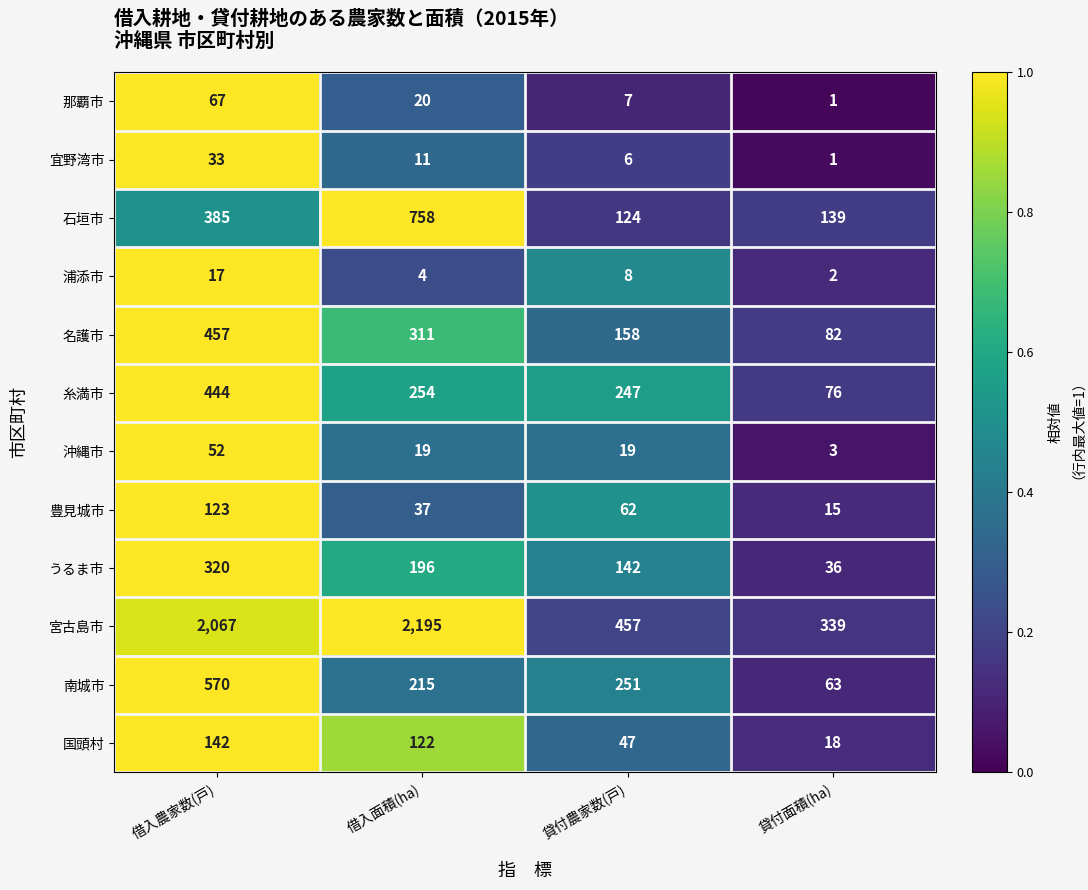

Which series has the largest range (max minus min)?

宮古島市